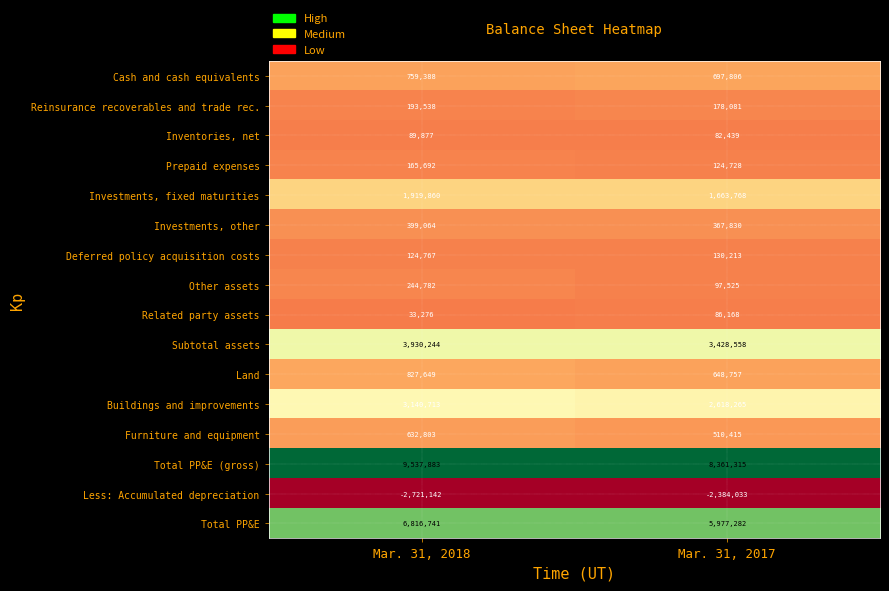

At which category is the sum across all series the highest?

Mar. 31, 2018